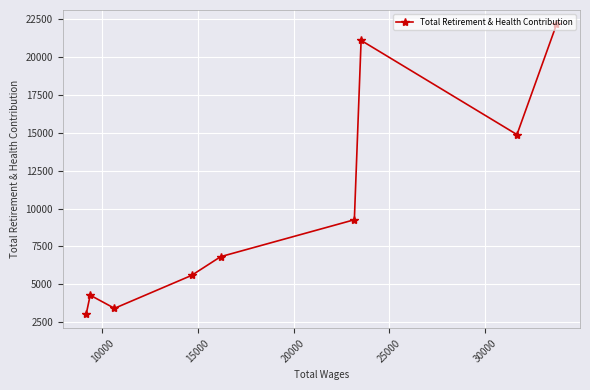

What is the greatest value displayed?

22122